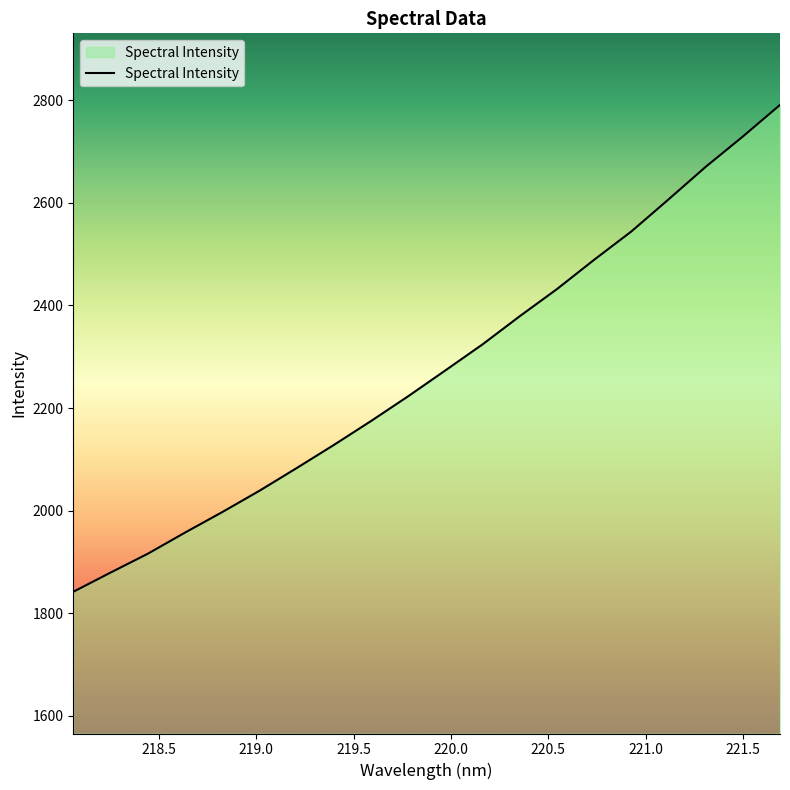

What is the difference between the maximum and minimum values?

949.3